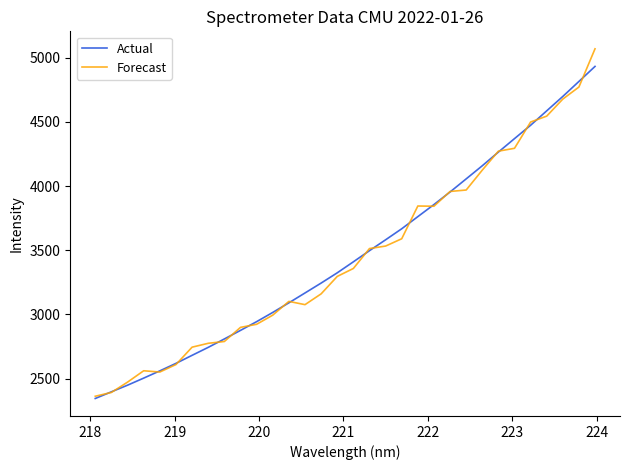

Count the number of data series in this chart.

2